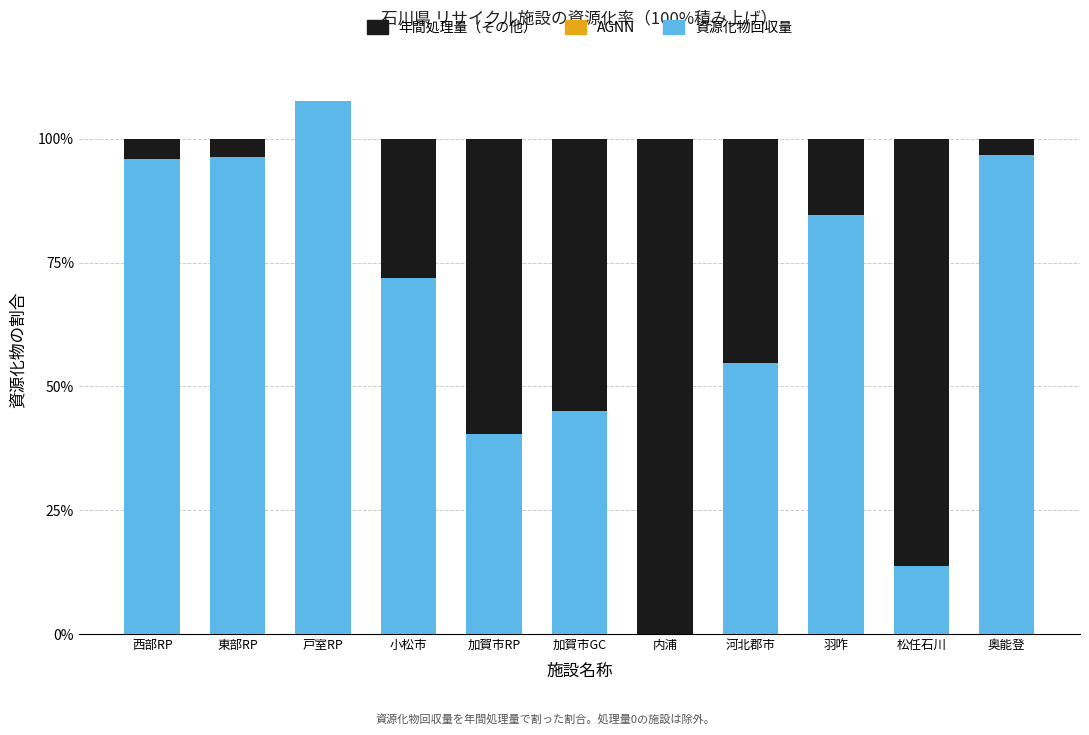

What is the maximum value for 資源化物回収量?

107.6